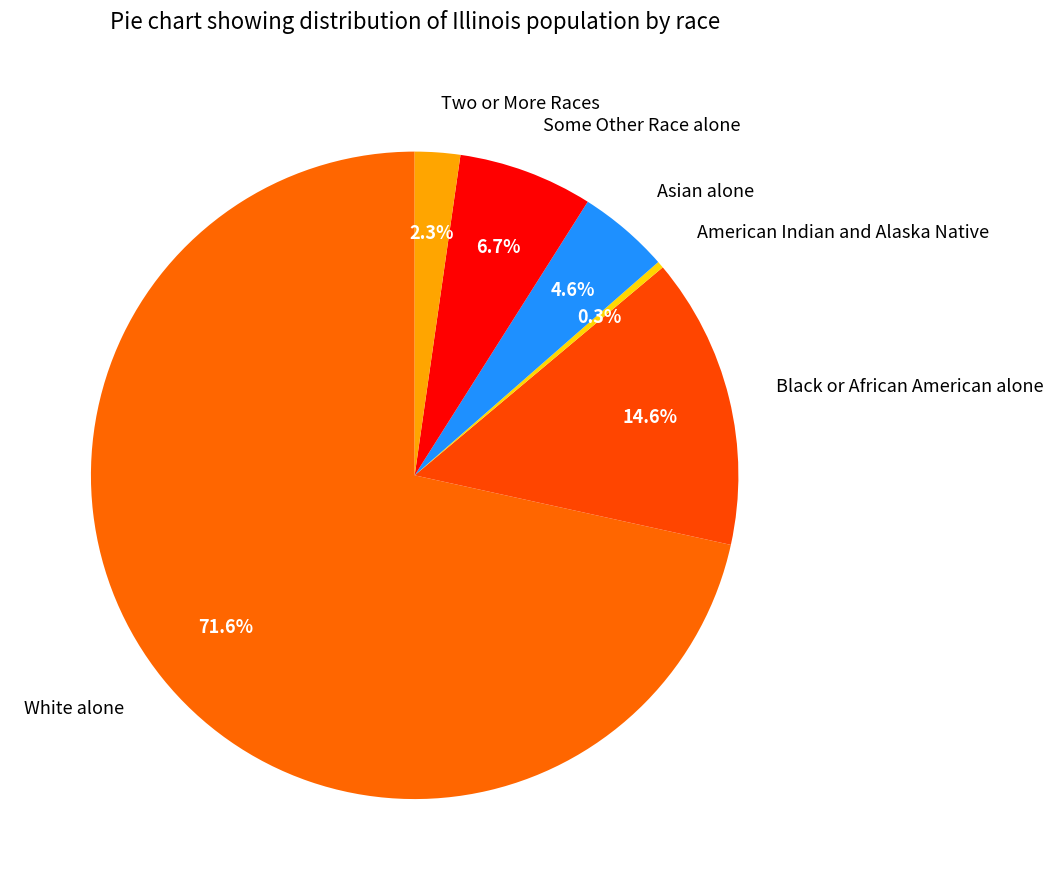

What percentage is NOT represented by American Indian and Alaska Native?

99.7%